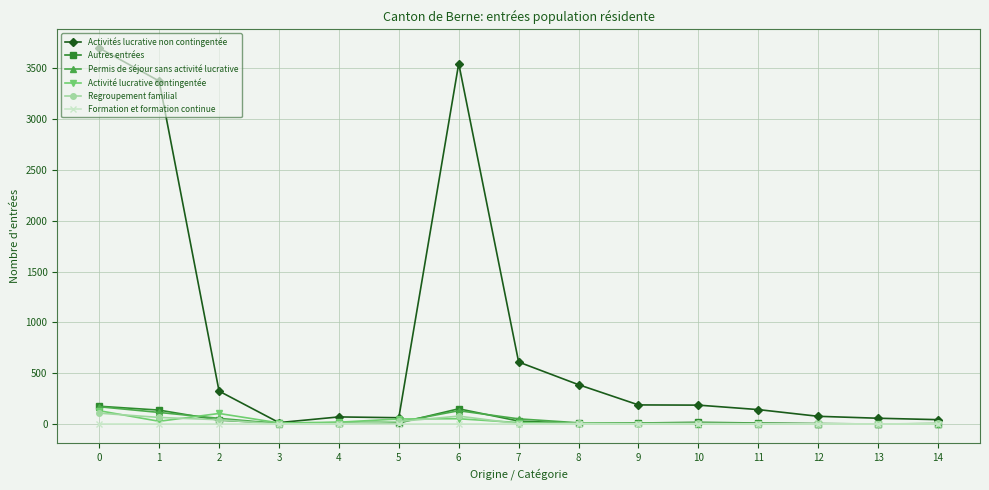

What are all the series names shown in the legend?

Activités lucrative non contingentée, Autres entrées, Permis de séjour sans activité lucrative, Activité lucrative contingentée, Regroupement familial, Formation et formation continue